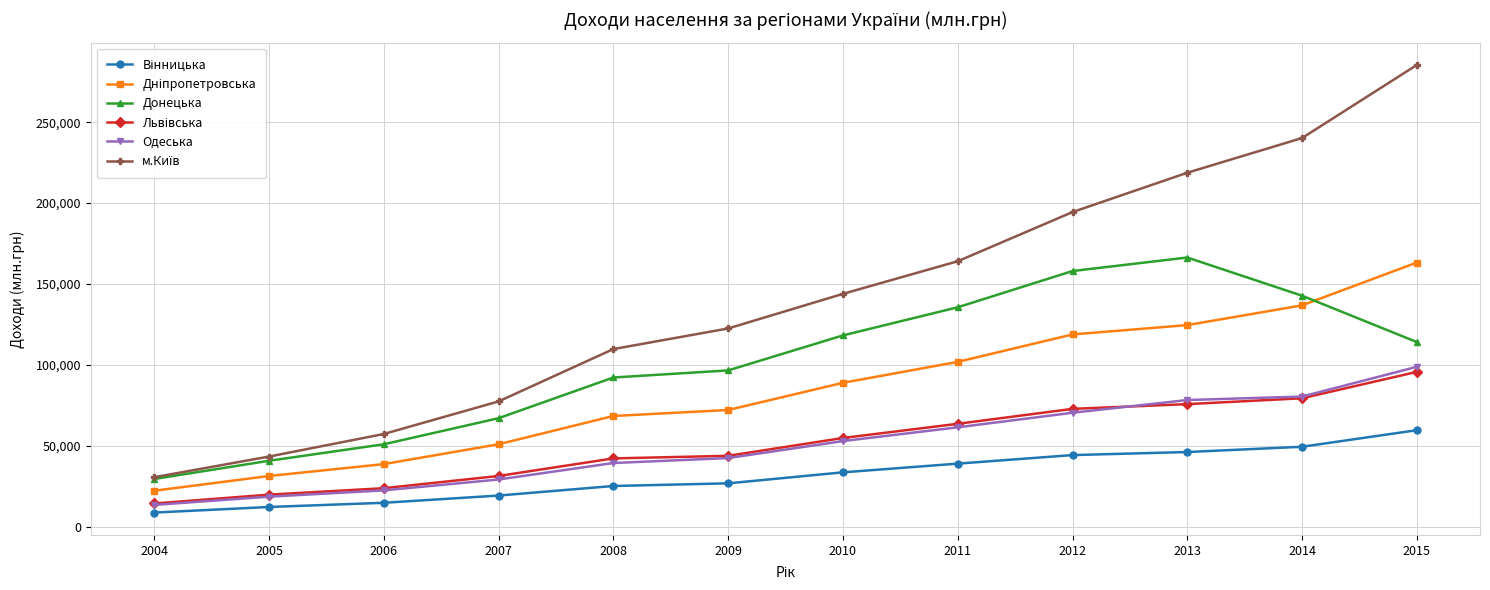

What is the spread (max minus min) of values at 2009?

95703